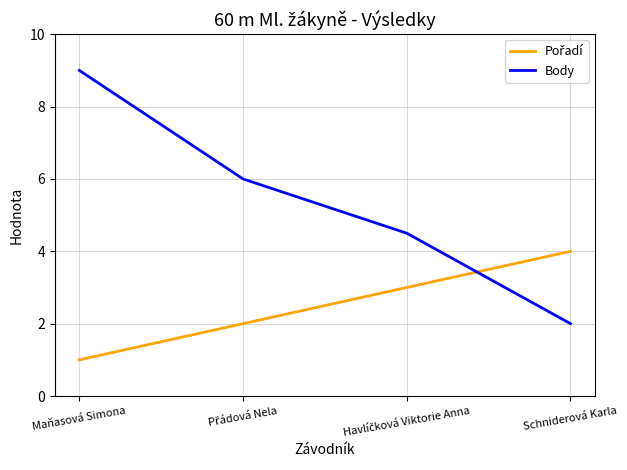

What value does the Body series have at Maňasová Simona?

9.0